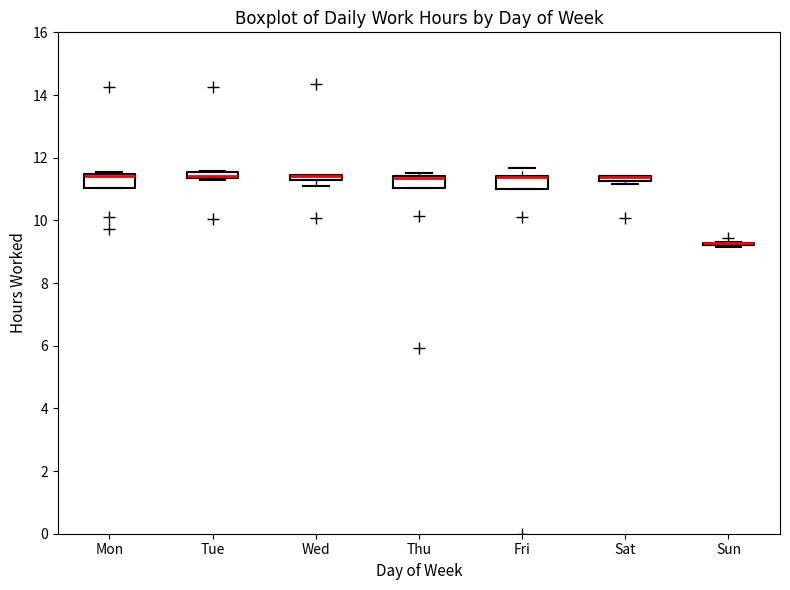

Where is the lower edge of the box for Sat on the y-axis? The values are not printed on the chart, so give them approximately, as read against the axis.

11.2